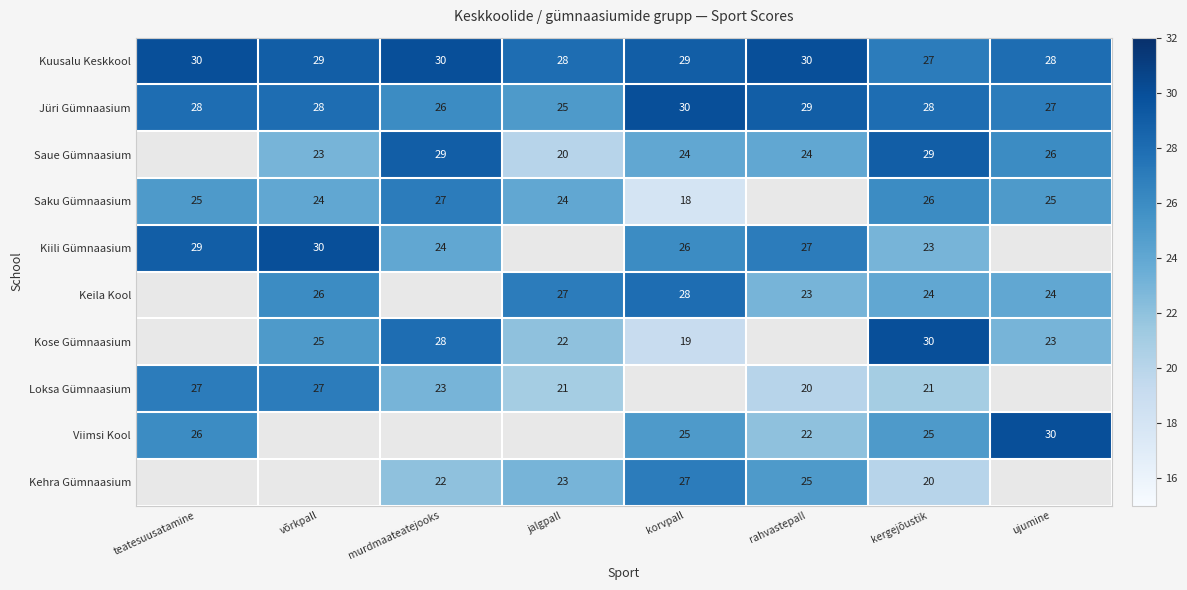

At which category is the sum across all series the highest?

kergejõustik